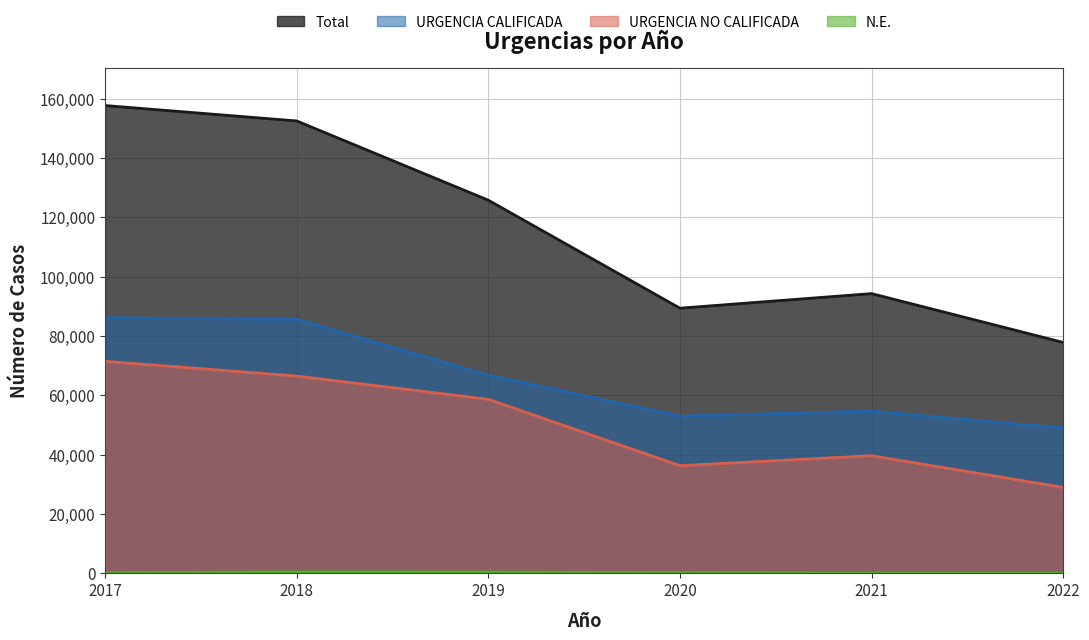

True or false: N.E. and Total intersect in this chart.

False